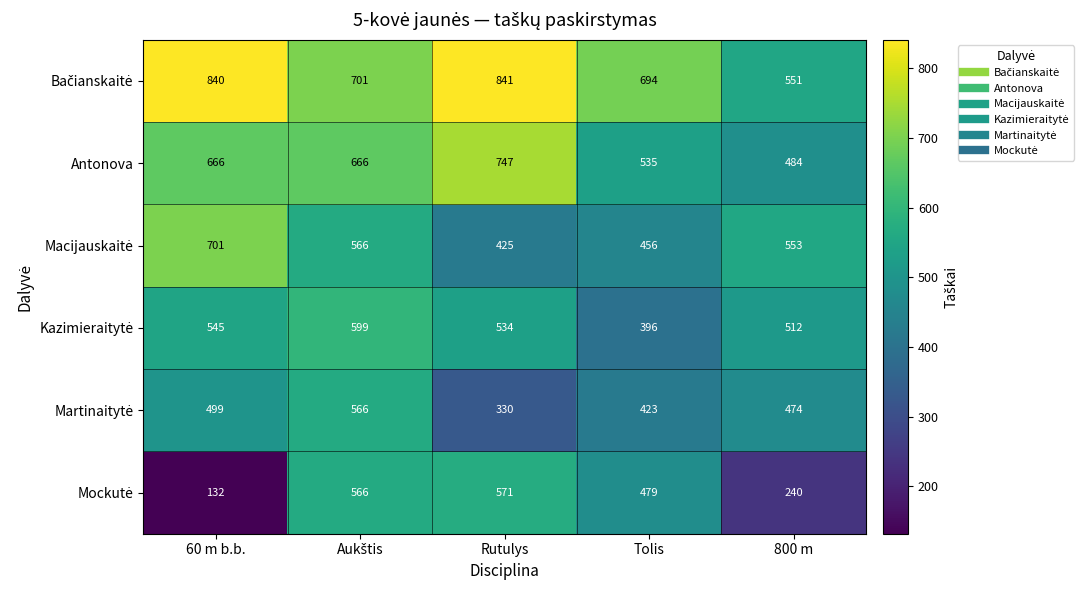

What is the total value across all series at Rutulys?

3448